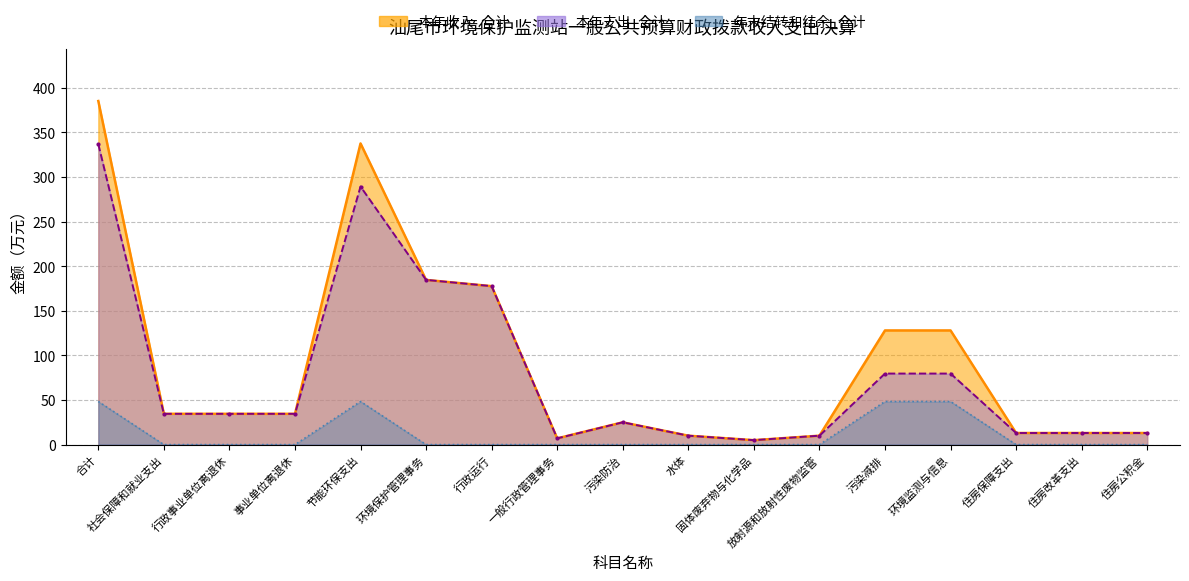

Reading left to right, transcribe all the data shown in this chart.

本年收入_合计: 385.2	34.5	34.5	34.5	337.6	184.7	177.7	7.0	25.0	10.0	5.0	10.0	128.0	128.0	13.0	13.0	13.0
本年支出_合计: 336.8	34.5	34.5	34.5	289.3	184.7	177.7	7.0	25.0	10.0	5.0	10.0	79.7	79.7	13.0	13.0	13.0
年末结转和结余_合计: 48.4	0.0	0.0	0.0	48.4	0.0	0.0	0.0	0.0	0.0	0.0	0.0	48.4	48.4	0.0	0.0	0.0